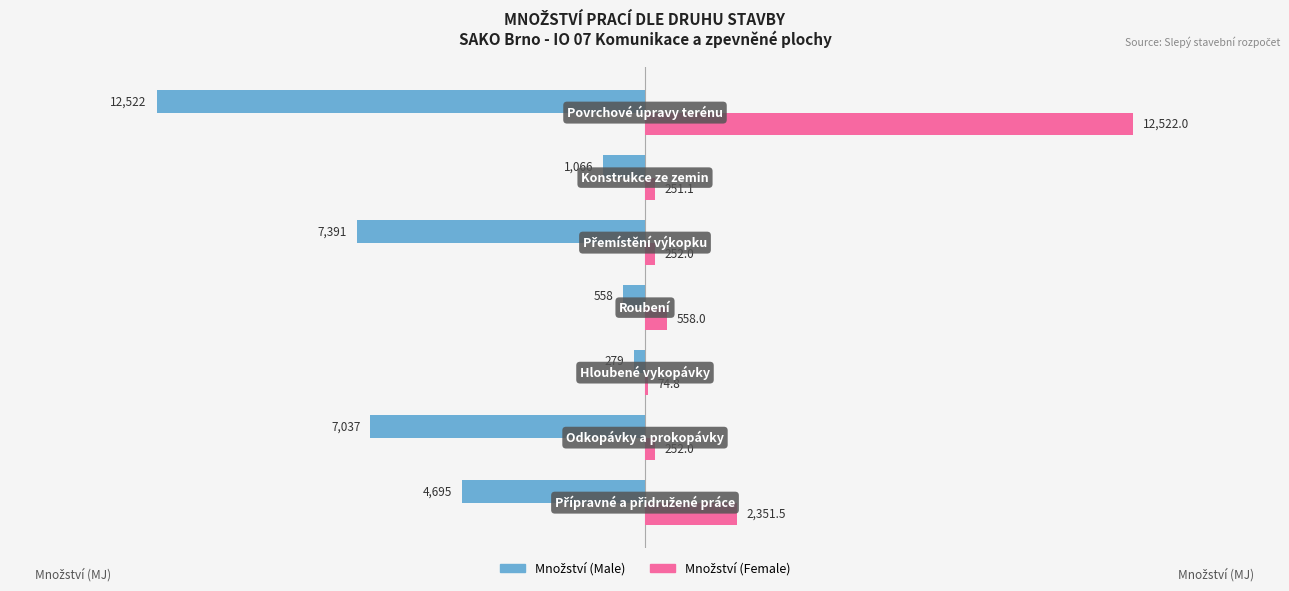

What is the maximum value shown in the chart?

12522.0